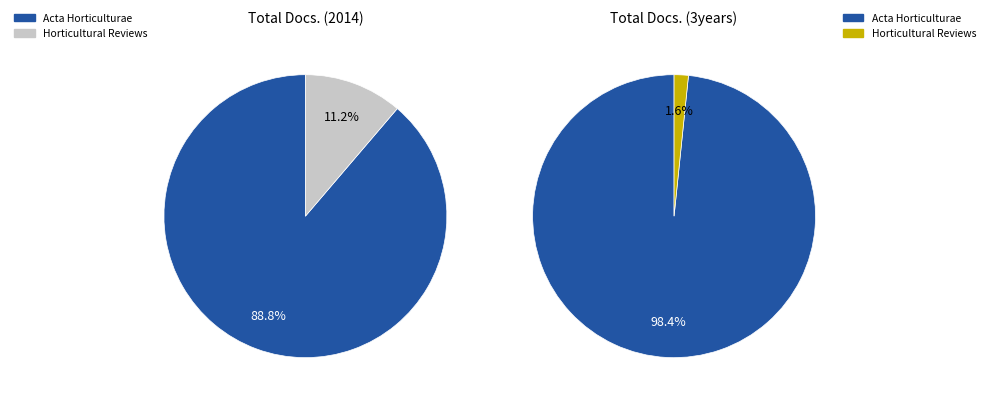

Count the number of slices in the pie.

2